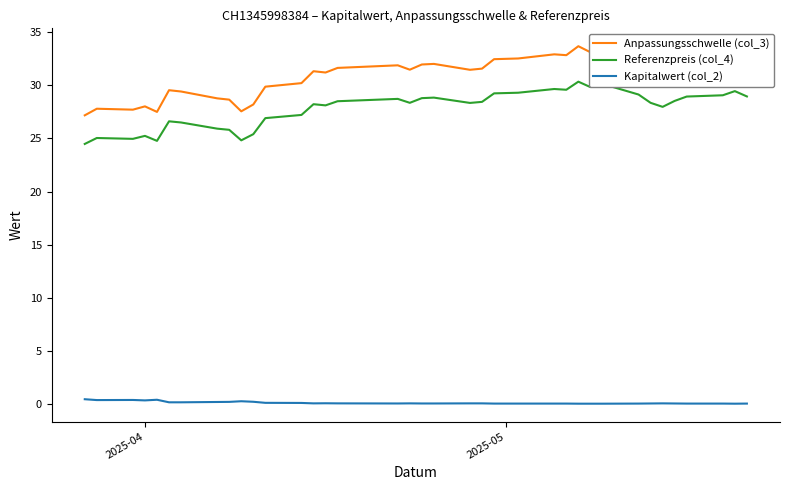

Which series has the largest range (max minus min)?

Anpassungsschwelle (col_3)